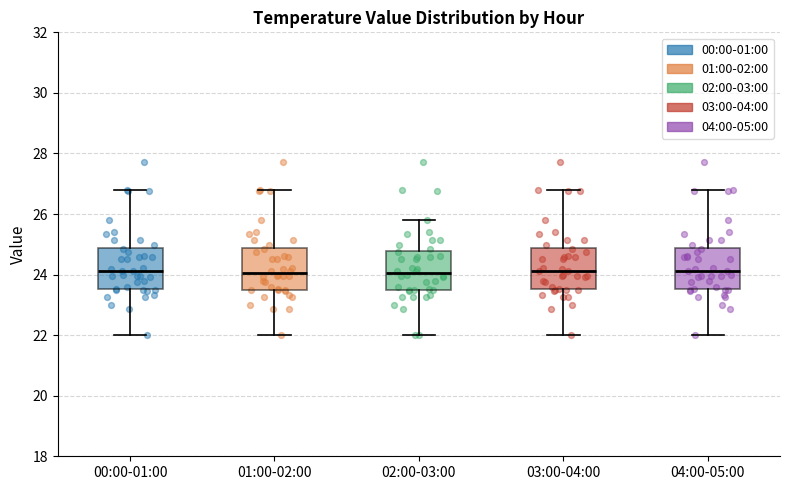

Where is the upper edge of the box for 02:00-03:00 on the y-axis? The values are not printed on the chart, so give them approximately, as read against the axis.

24.8